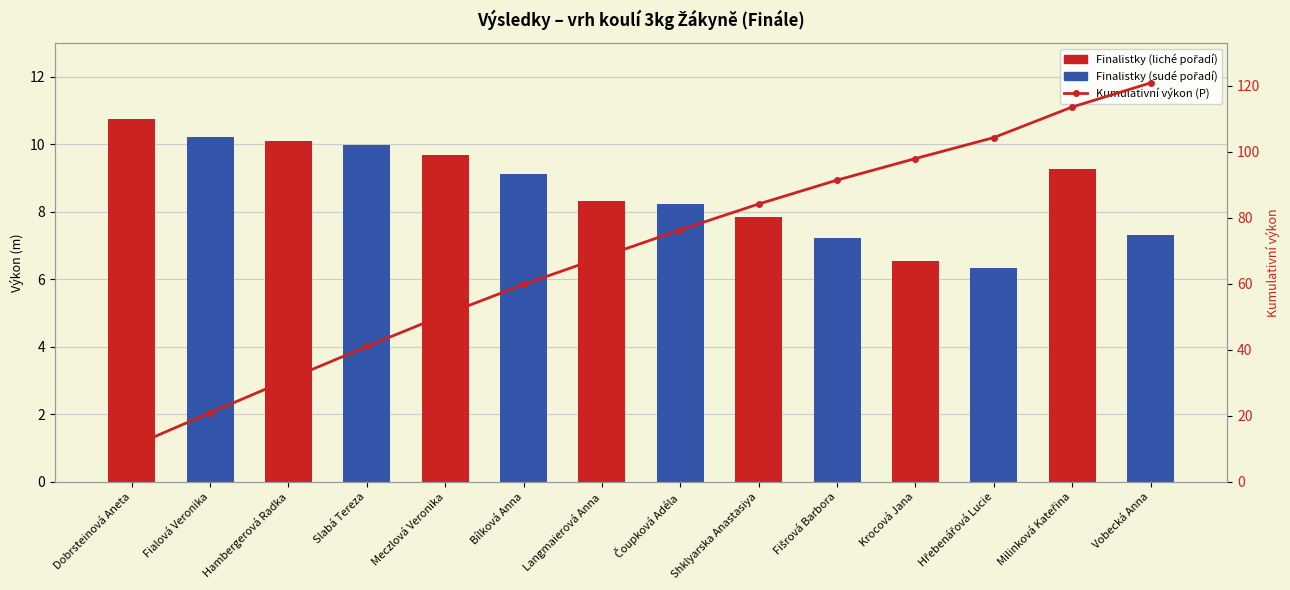

What is the total value across all series at Hambergerová Radka?

41.2